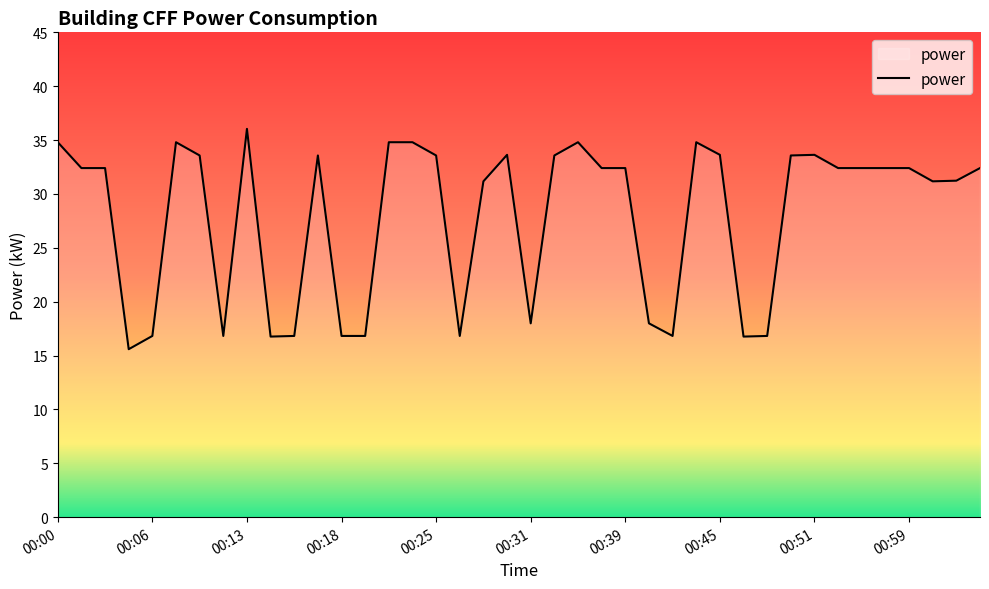

What is the smallest value displayed?

15.6